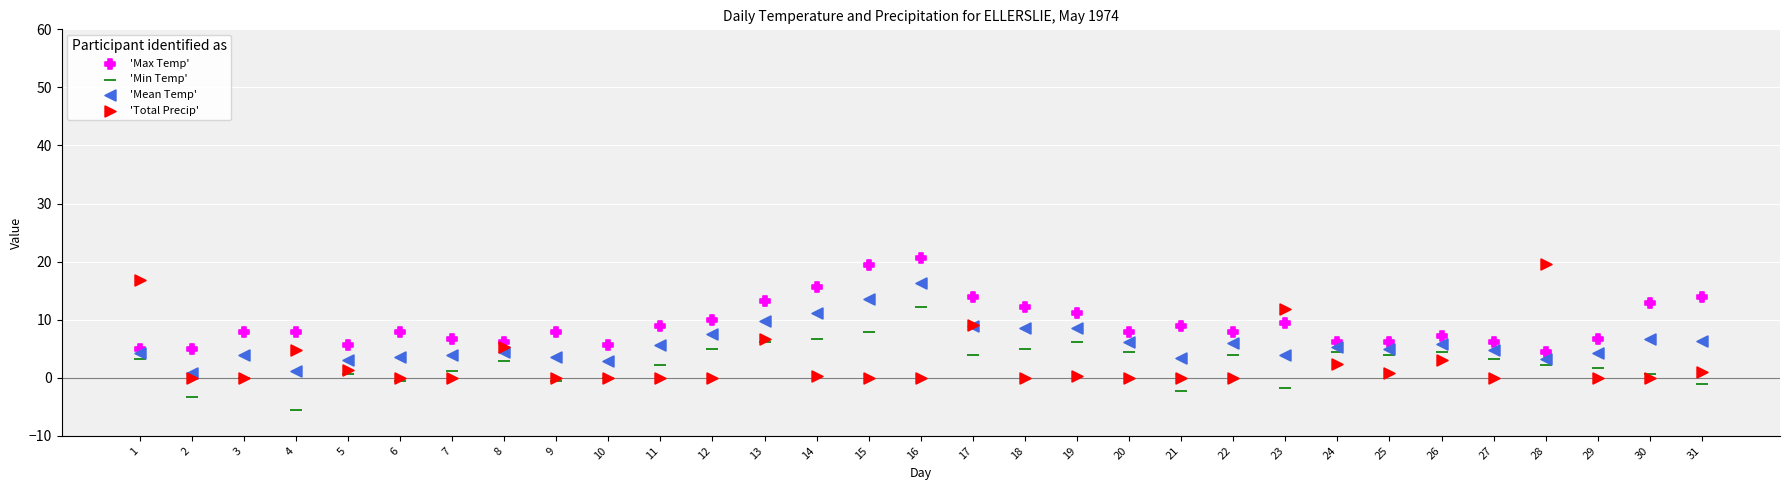

Which series has the widest spread of Y values?

'Total Precip'